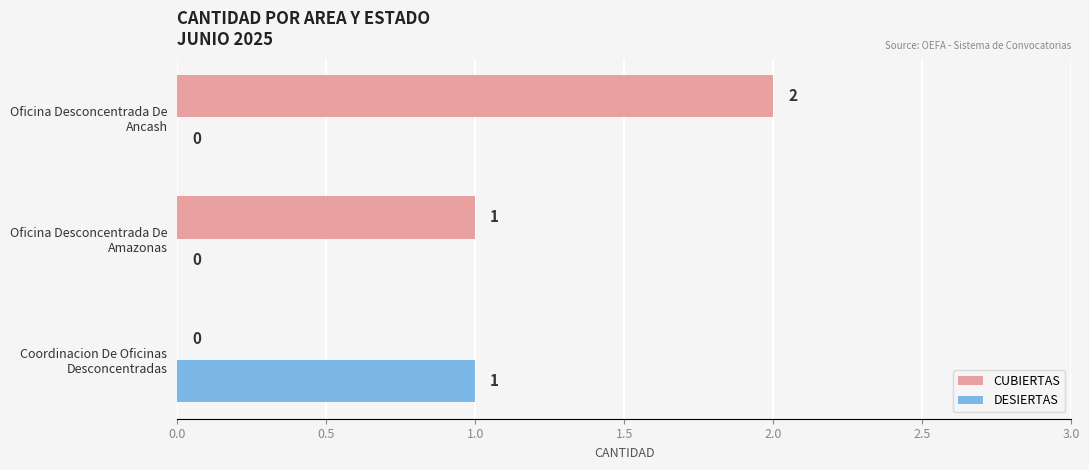

How many CUBIERTAS values are between 0 and 2?

3